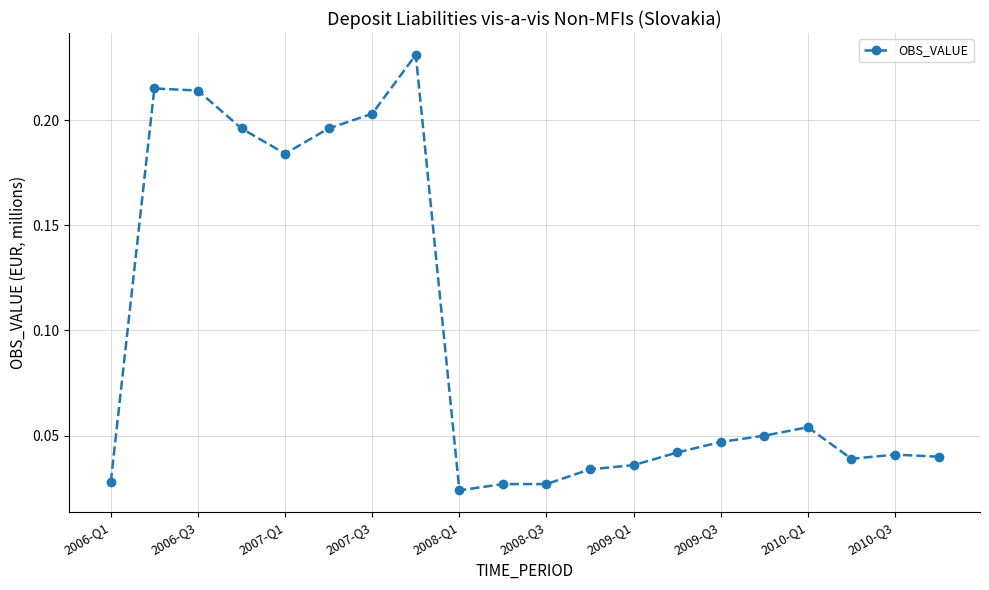

How many values are between 0 and 1?

20